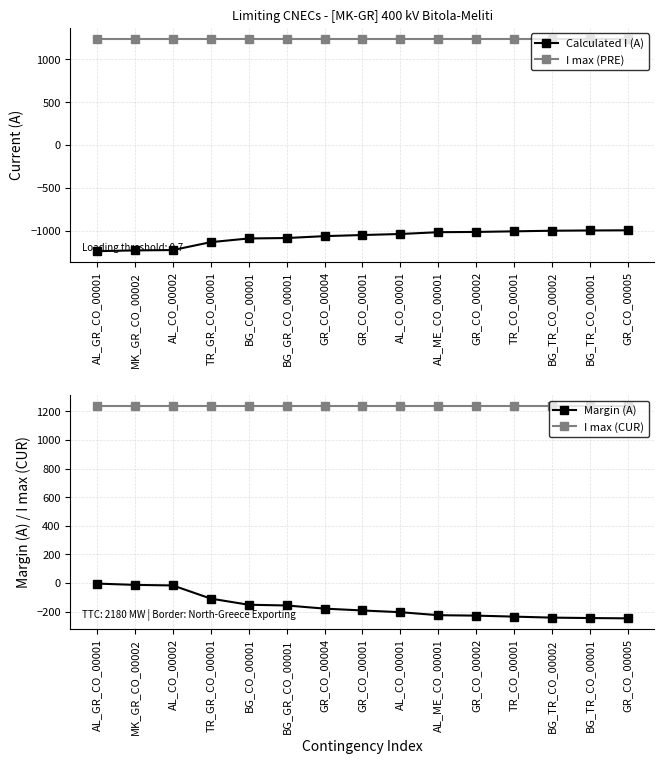

Reading left to right, transcribe all the data shown in this chart.

Calculated I (A): -1236	-1227	-1223	-1131	-1088	-1083	-1061	-1048	-1036	-1015	-1012	-1005	-998	-995	-993
I max (PRE): 1240	1240	1240	1240	1240	1240	1240	1240	1240	1240	1240	1240	1240	1240	1240
Margin (A): -4	-13	-17	-109	-152	-157	-179	-192	-204	-225	-228	-235	-242	-245	-247
I max (CUR): 1240	1240	1240	1240	1240	1240	1240	1240	1240	1240	1240	1240	1240	1240	1240